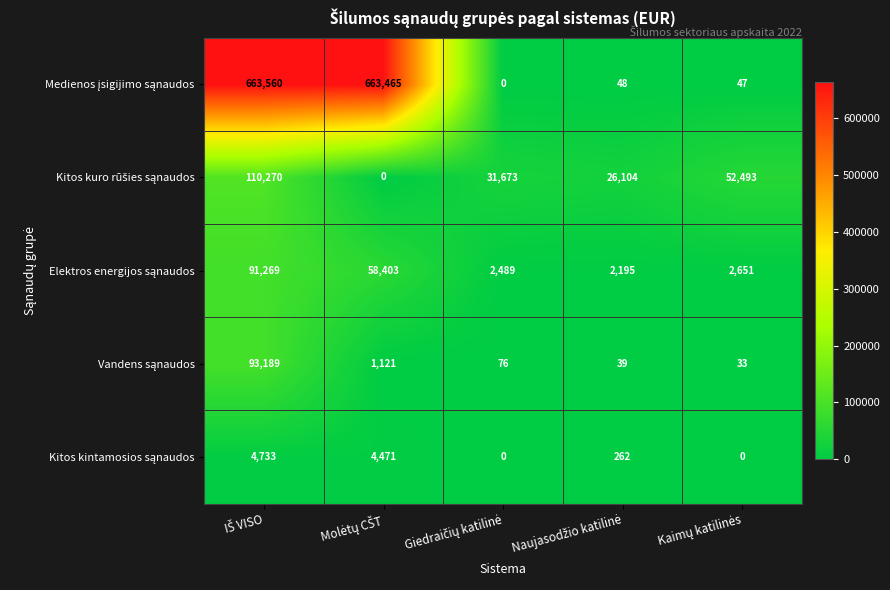

What is the greatest value displayed?

663560